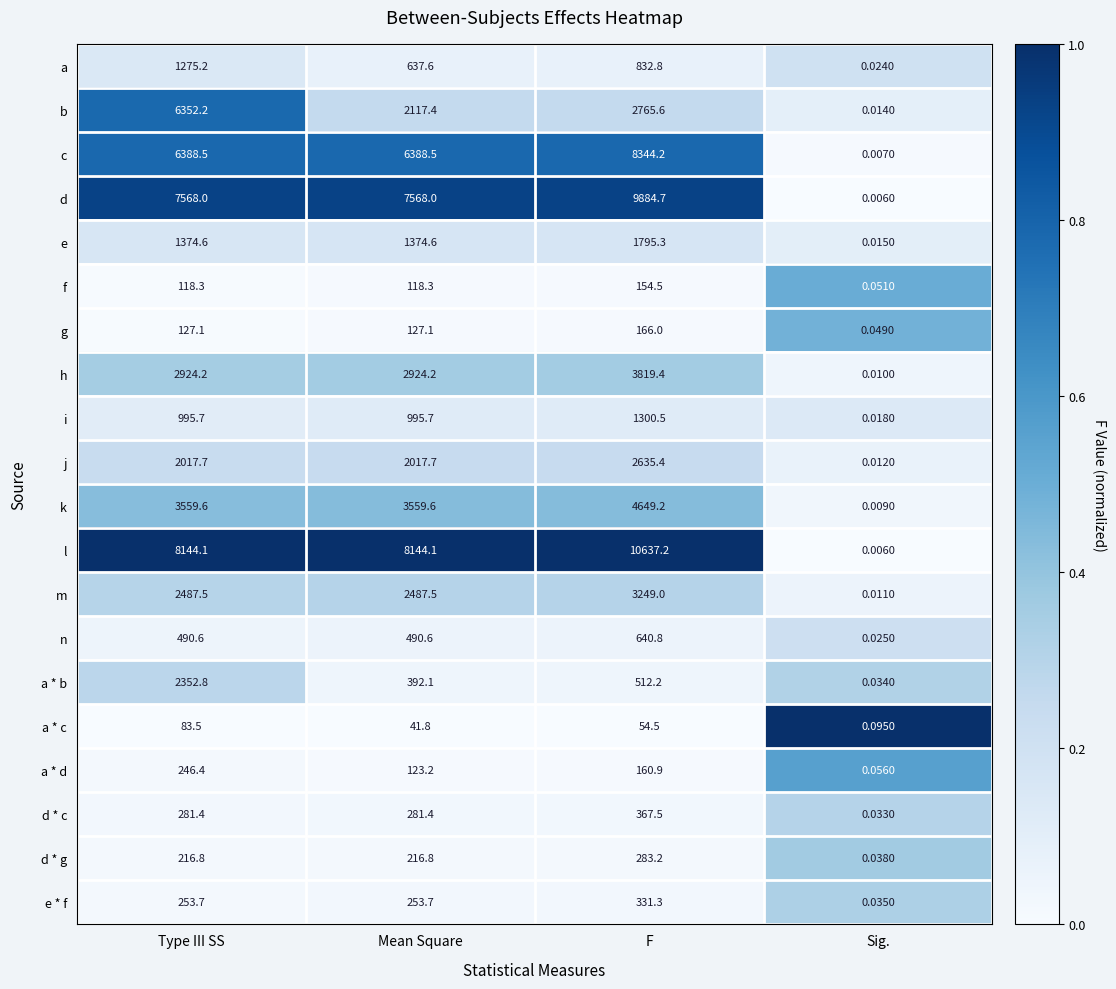

Rank the series at F from highest to lowest value.

l, d, c, k, h, m, b, j, e, i, a, n, a * b, d * c, e * f, d * g, g, a * d, f, a * c